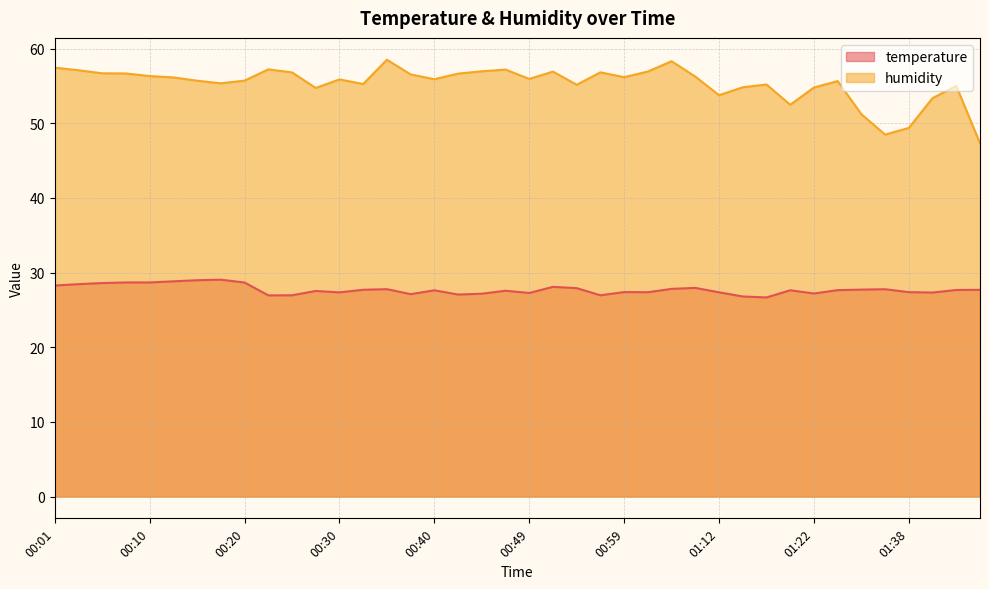

Which series has the widest spread of values?

humidity